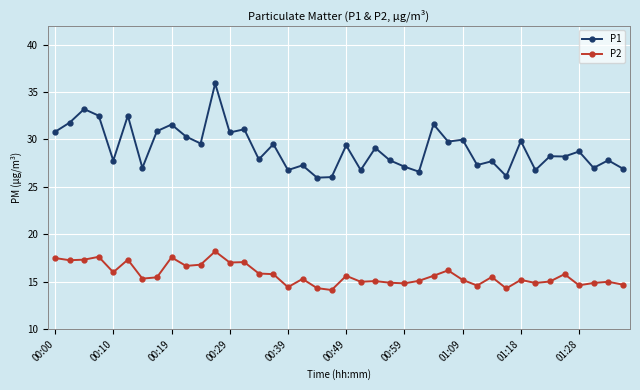

What is the greatest value displayed?

35.9